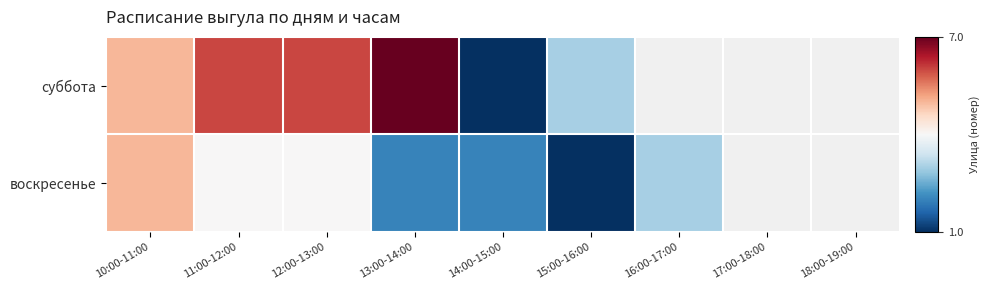

What is the difference between the highest and lowest values at 11:00-12:00?

2.0